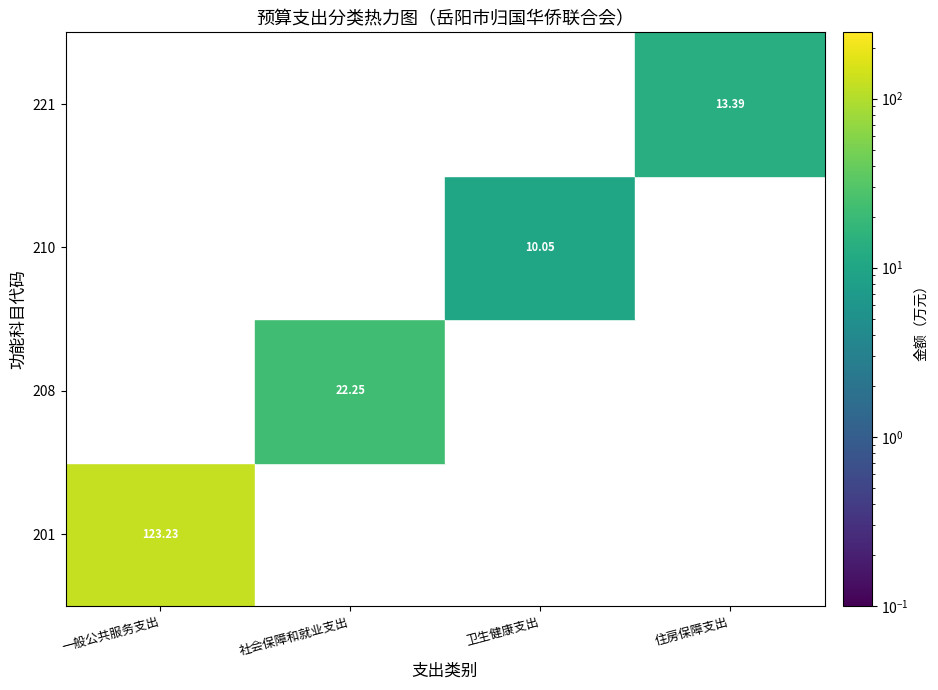

Is it true that 一般公共服务支出 equals -49.1 at 221?

False